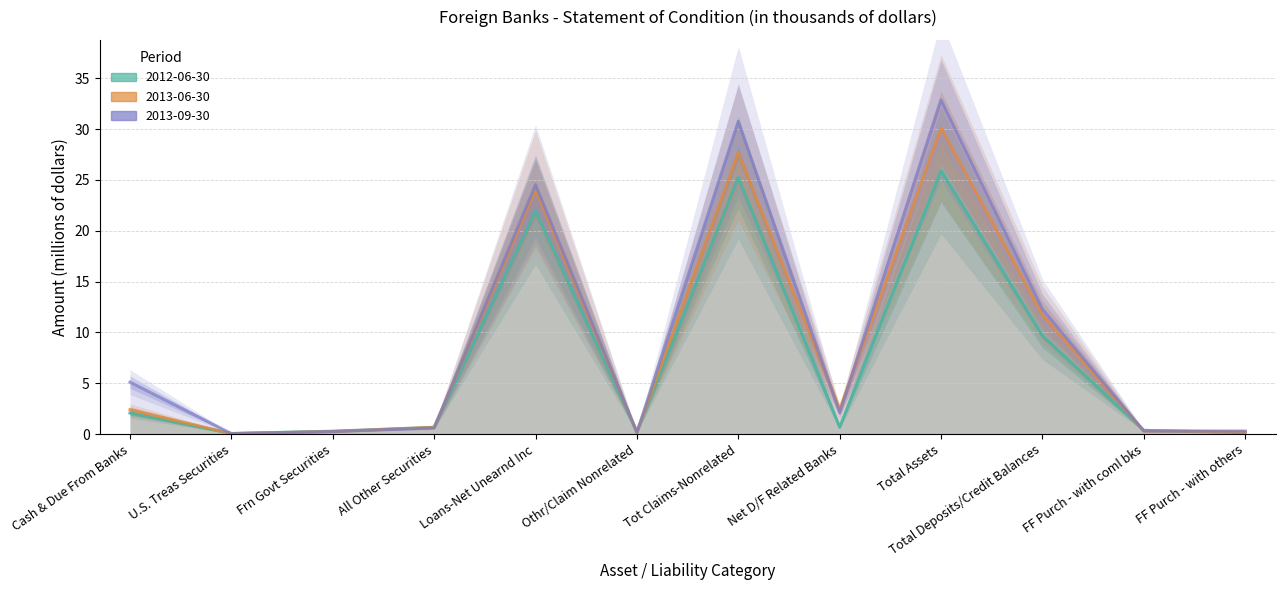

What is the difference between the maximum and minimum values in the 2012-06-30 series?

25.9